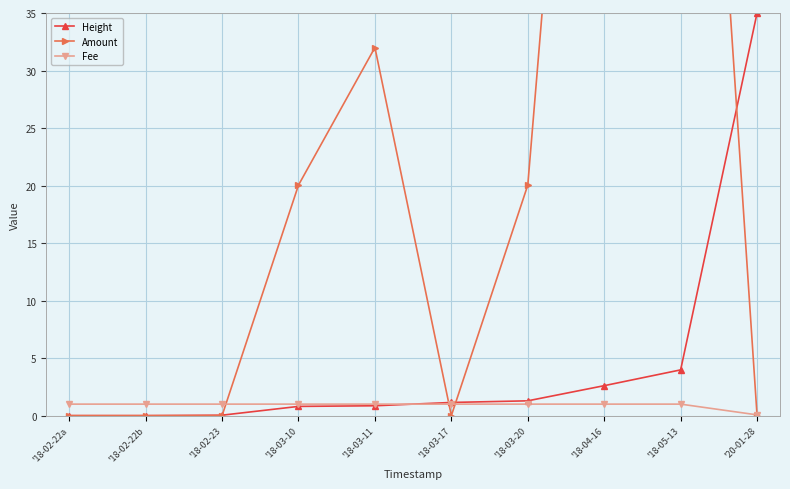

What position from the right is '18-02-23?

8